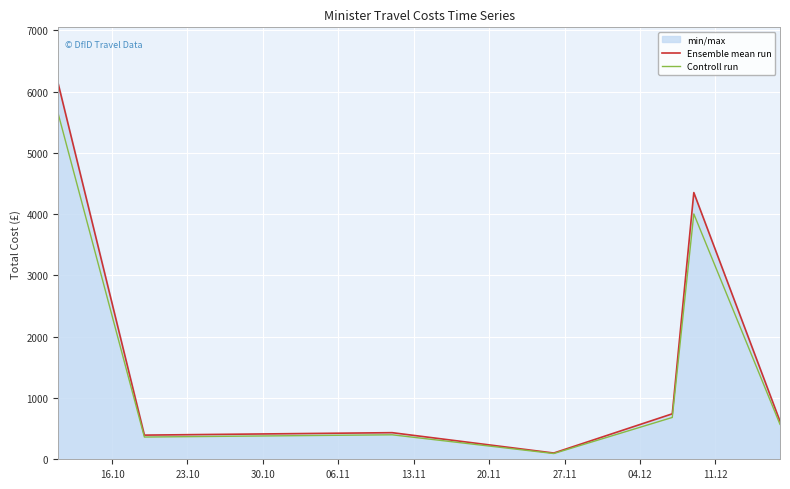

What is the highest value of the Ensemble mean run series?

6131.3